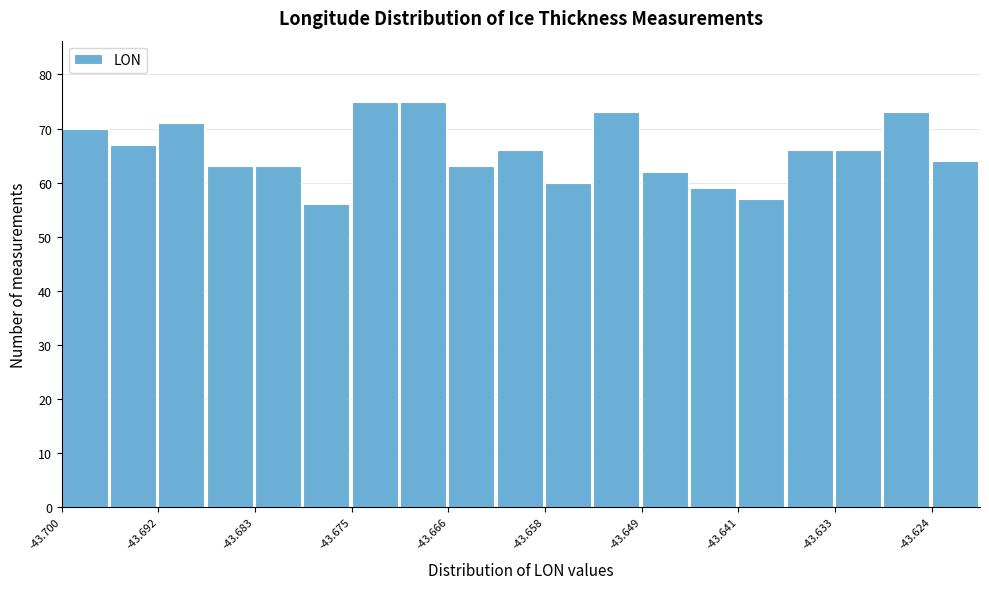

How tall is the bar that spans -43.679 to -43.675 on the x-axis? Neither the bar edges nor the heights are printed on the chart, so give them approximately, as read against the axes.

56